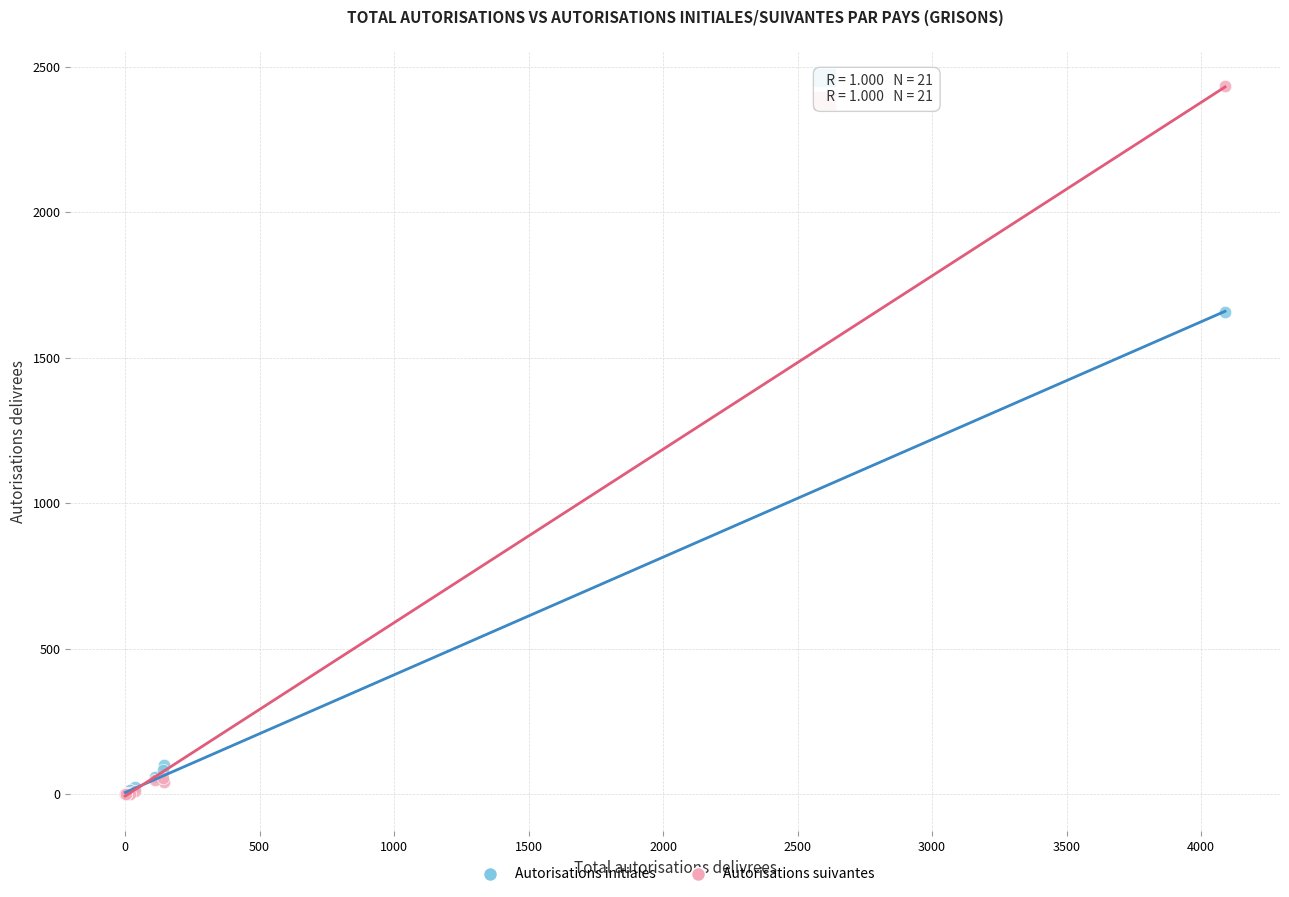

Which series has the largest Y range (max minus min)?

Autorisations suivantes